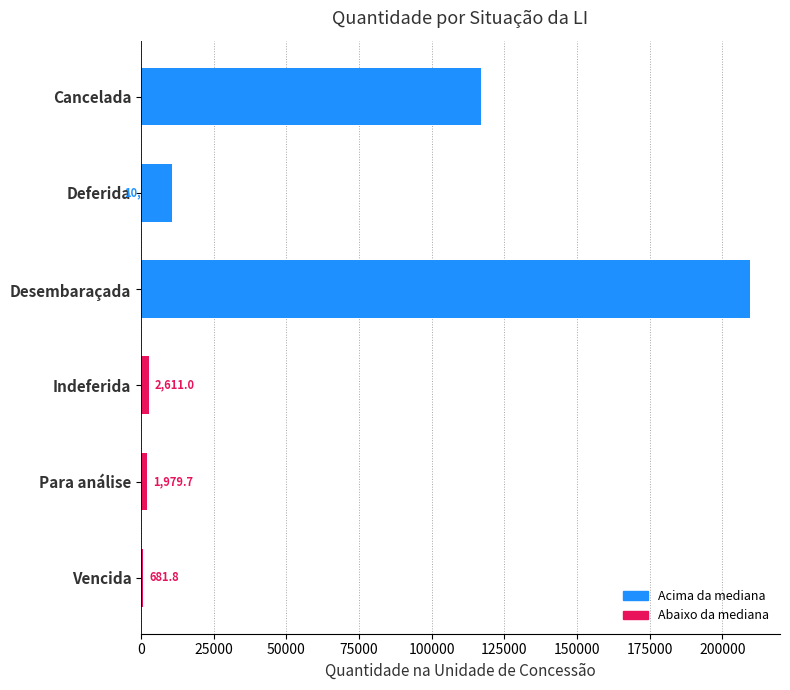

Which has a higher value, Vencida or Desembaraçada?

Desembaraçada